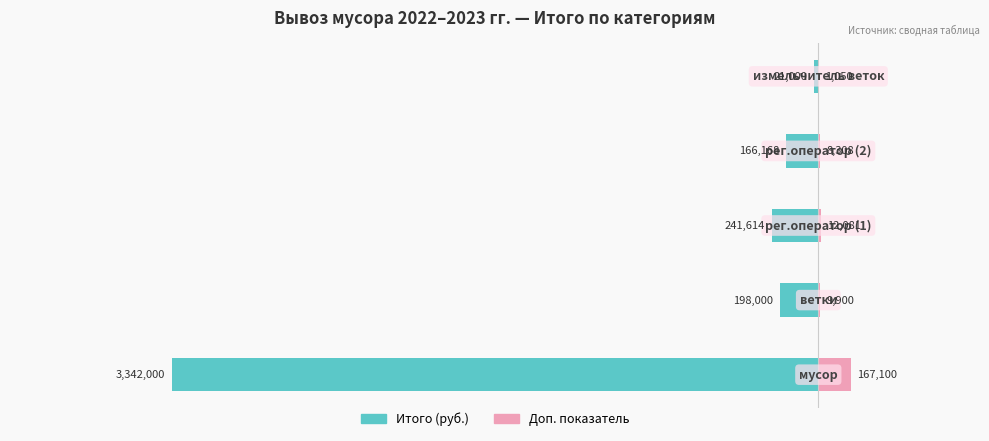

Between −5 and −2, which is larger?

−2